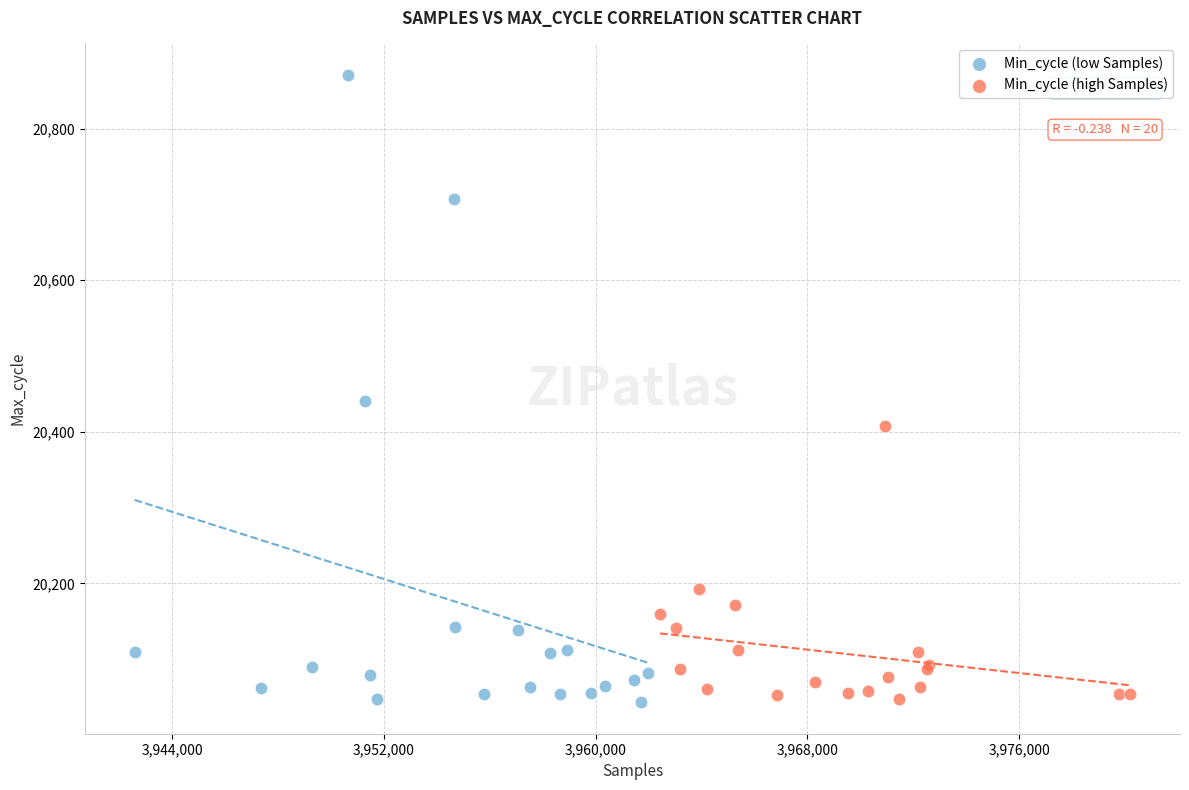

Which series reaches the maximum Y coordinate?

Min_cycle (low Samples)